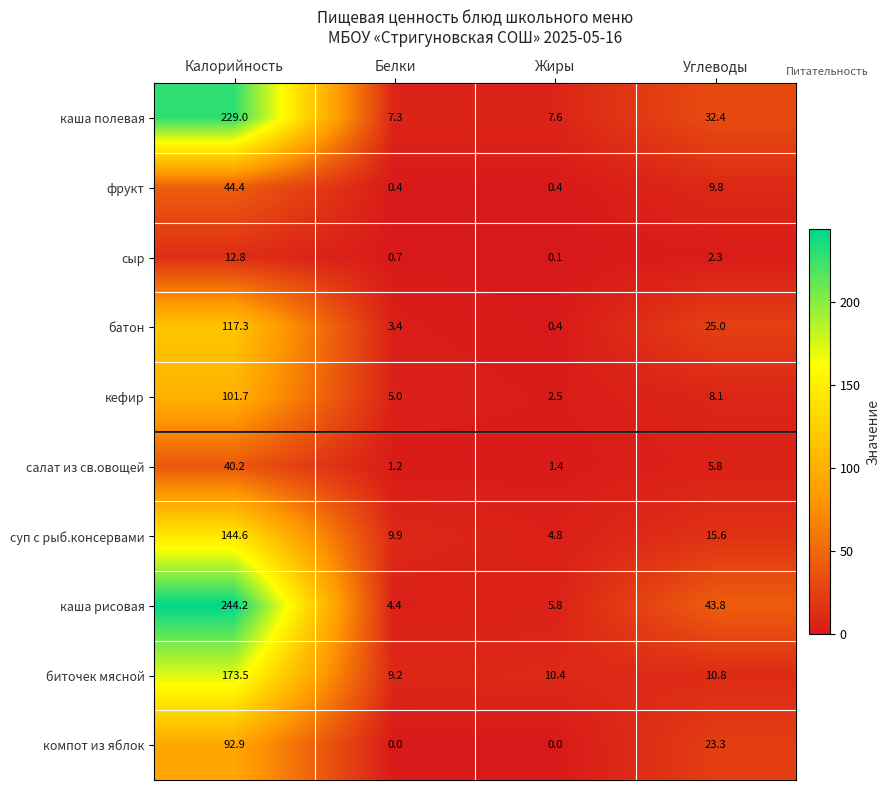

How many data points in фрукт are less than 9?

2